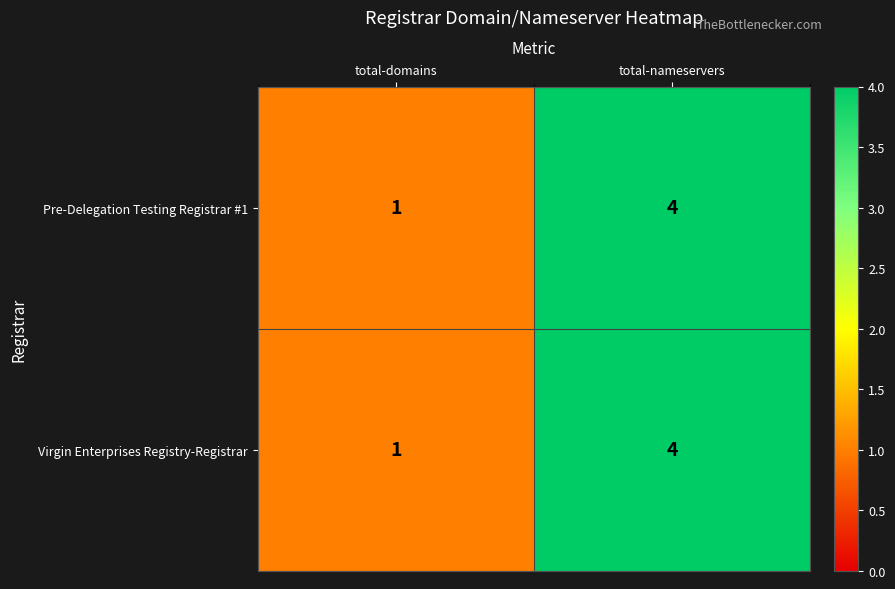

List the labels in order of Virgin Enterprises Registry-Registrar value, smallest first.

total-domains, total-nameservers